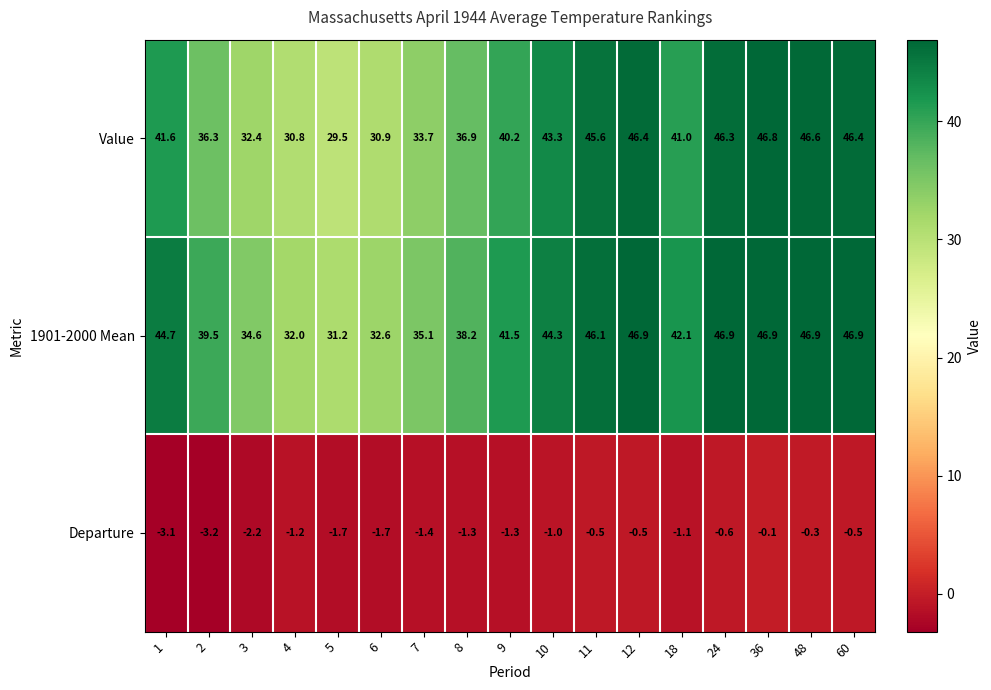

Rank the series at 11 from highest to lowest value.

1901-2000 Mean, Value, Departure